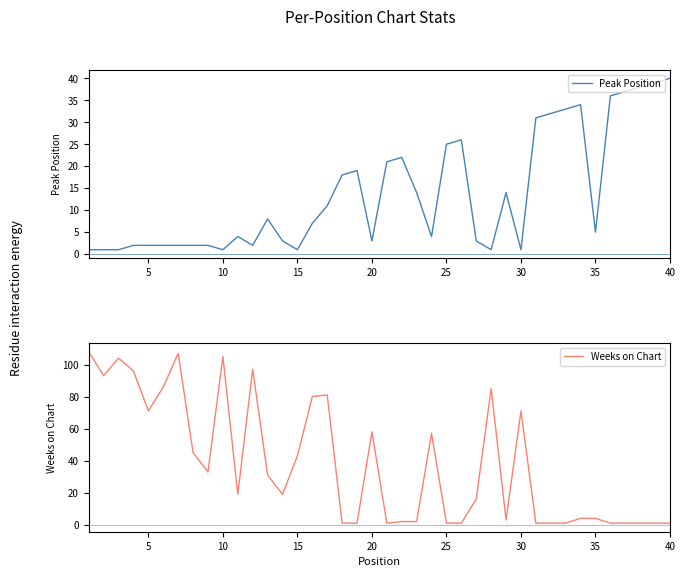

True or false: Peak Position and Weeks on Chart cross at least once.

True